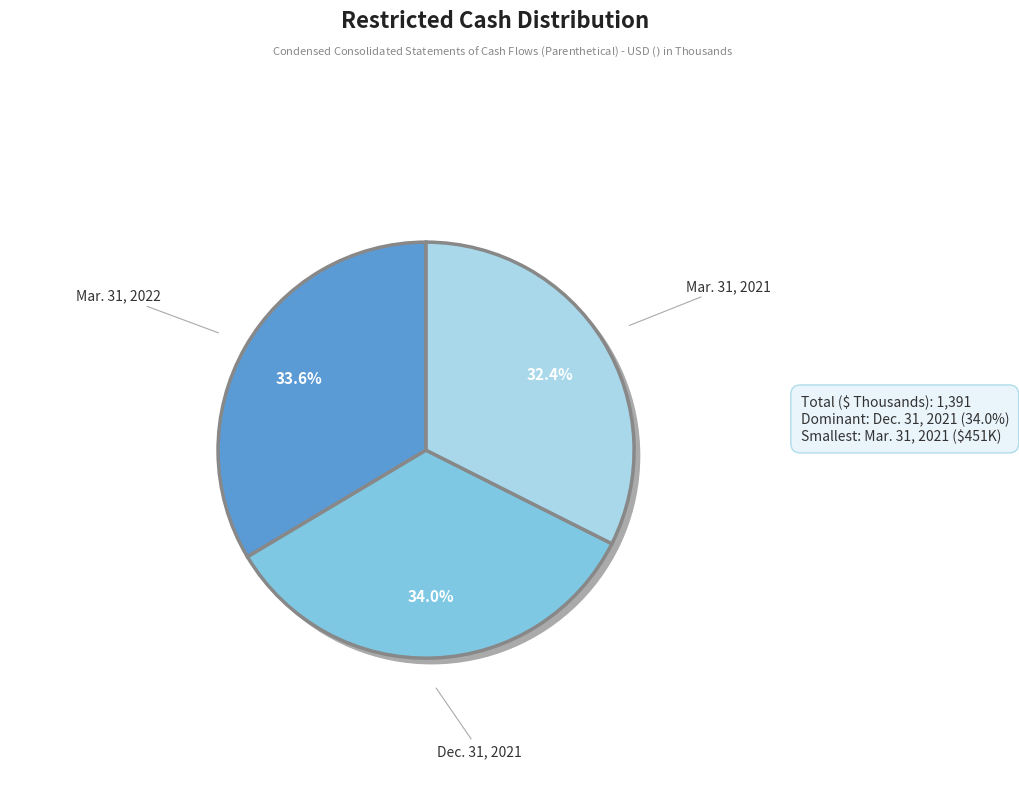

To the nearest percent, what is the combined percentage of Mar. 31, 2021 and Mar. 31, 2022?

66%